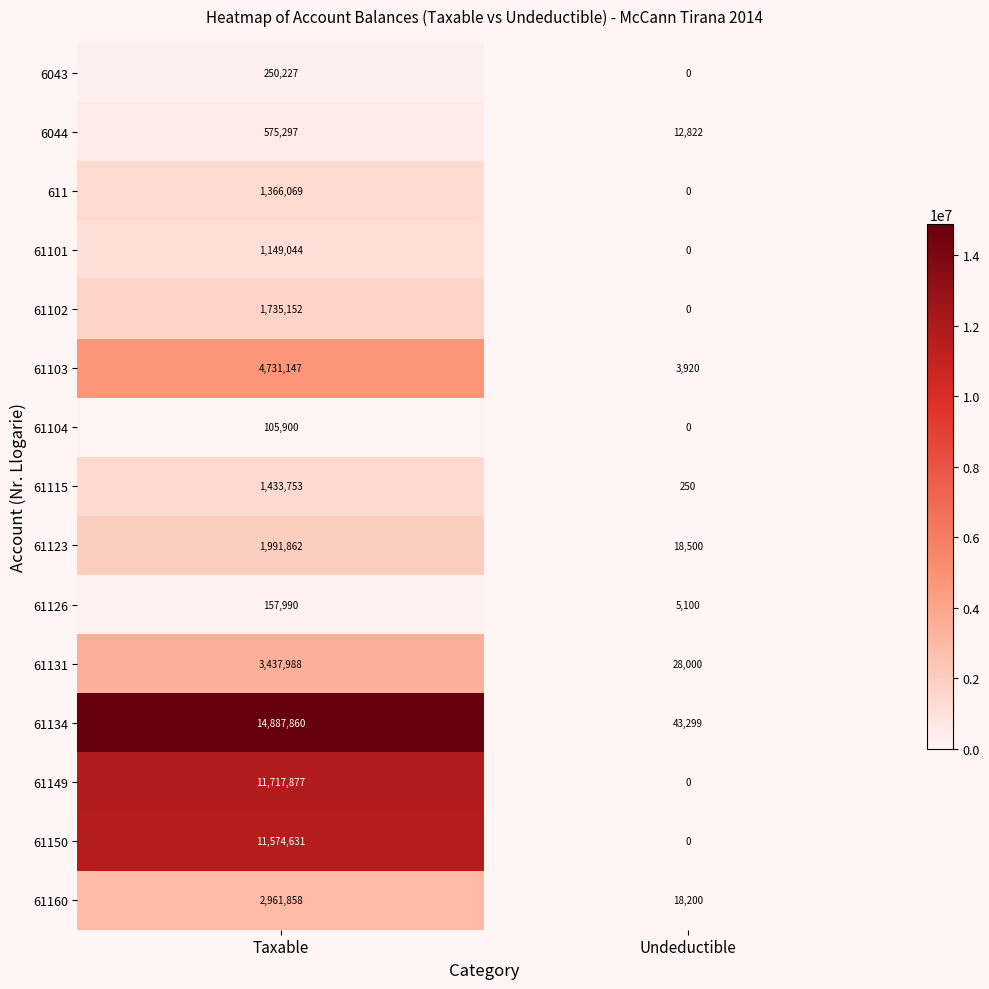

At which category is the sum across all series the highest?

Taxable